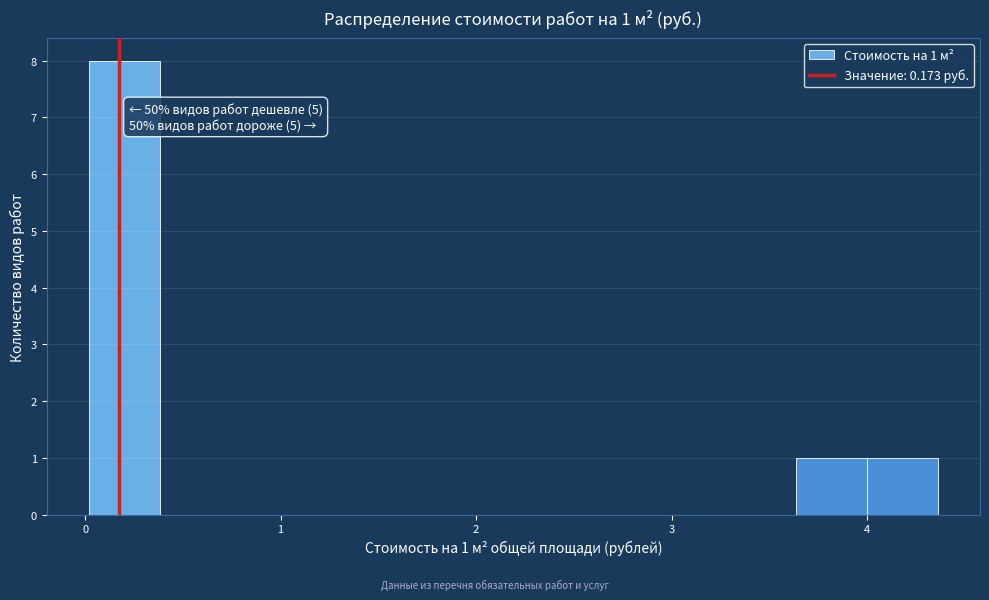

Read against the x-axis, roughly where is the centre of the tallest bar?

0.2